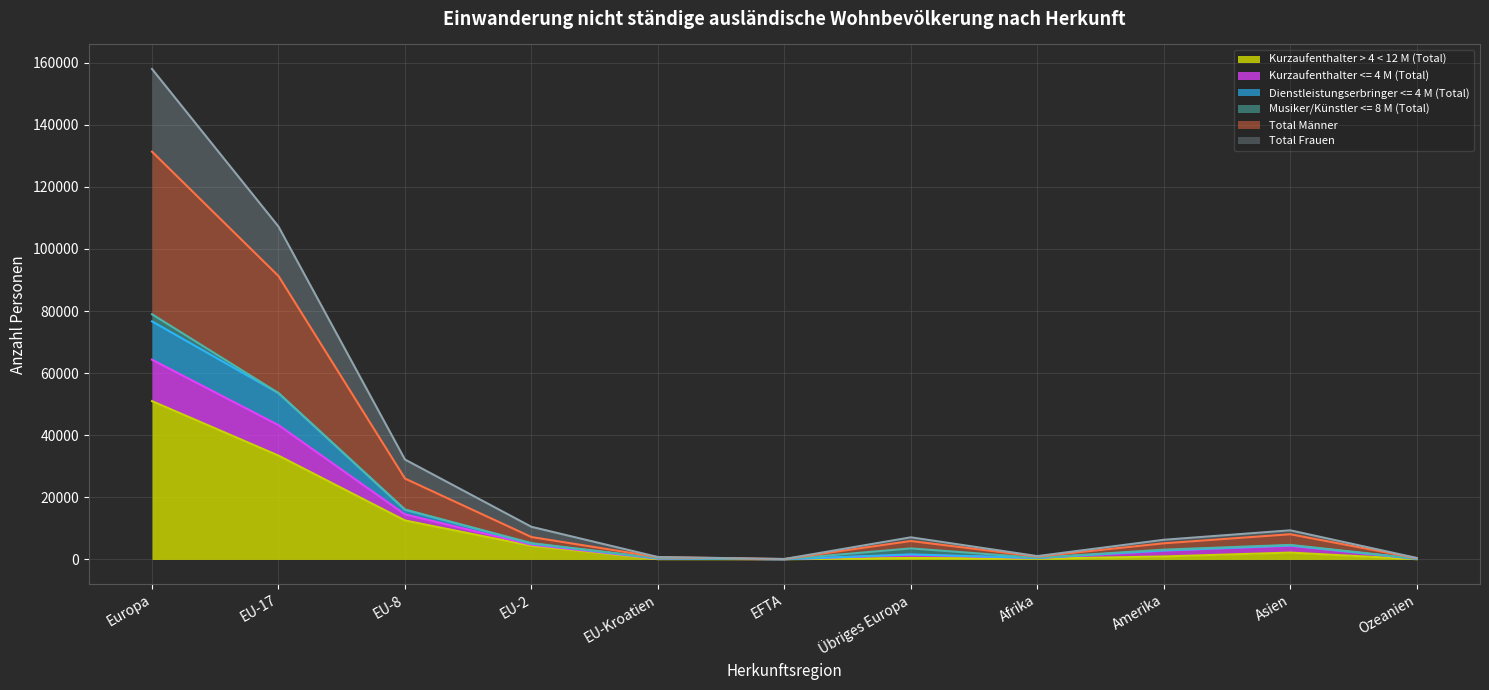

Which category has the highest value in the Kurzaufenthalter > 4 < 12 M (Total) series?

Europa